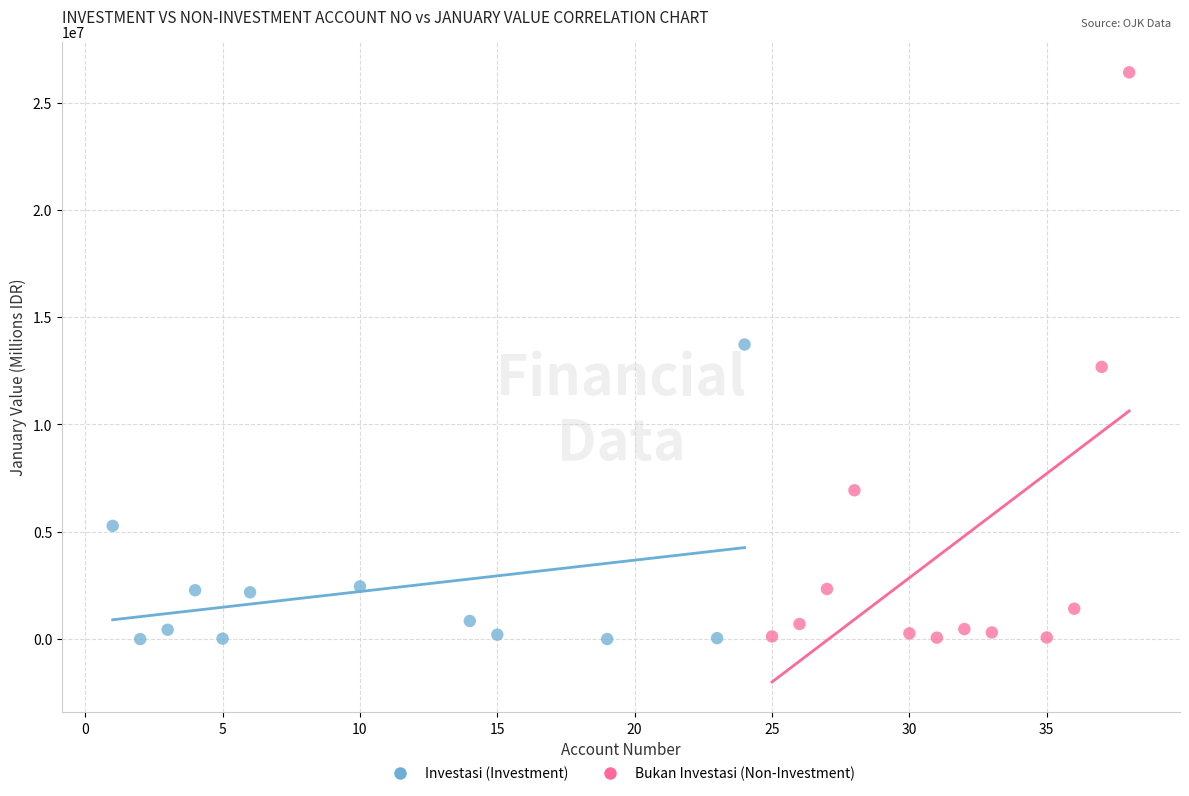

Which series has the widest spread of Y values?

Bukan Investasi (Non-Investment)